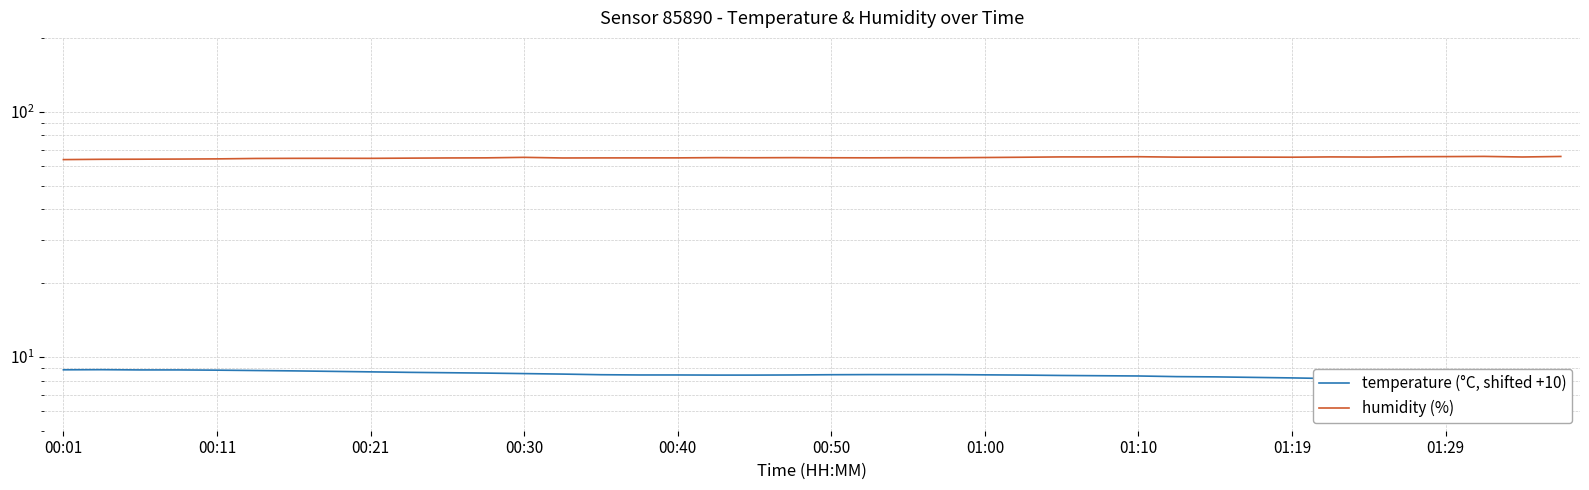

What is the highest value of the humidity series?

65.7